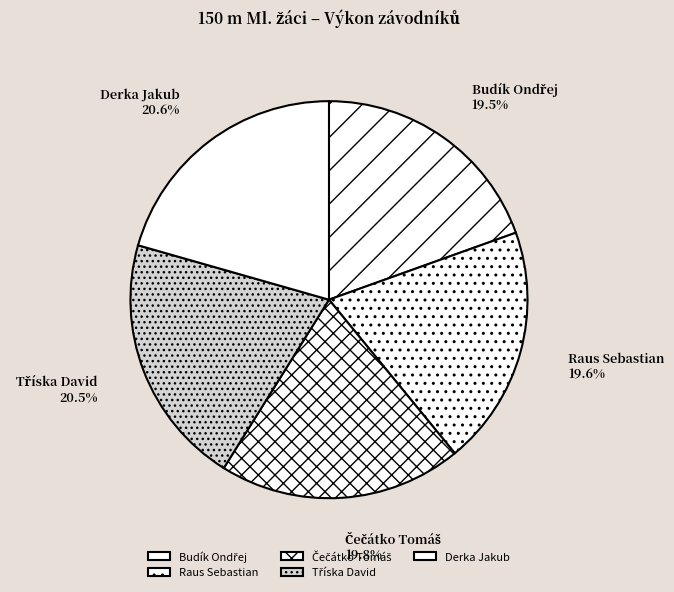

How many slices are in this pie chart?

5